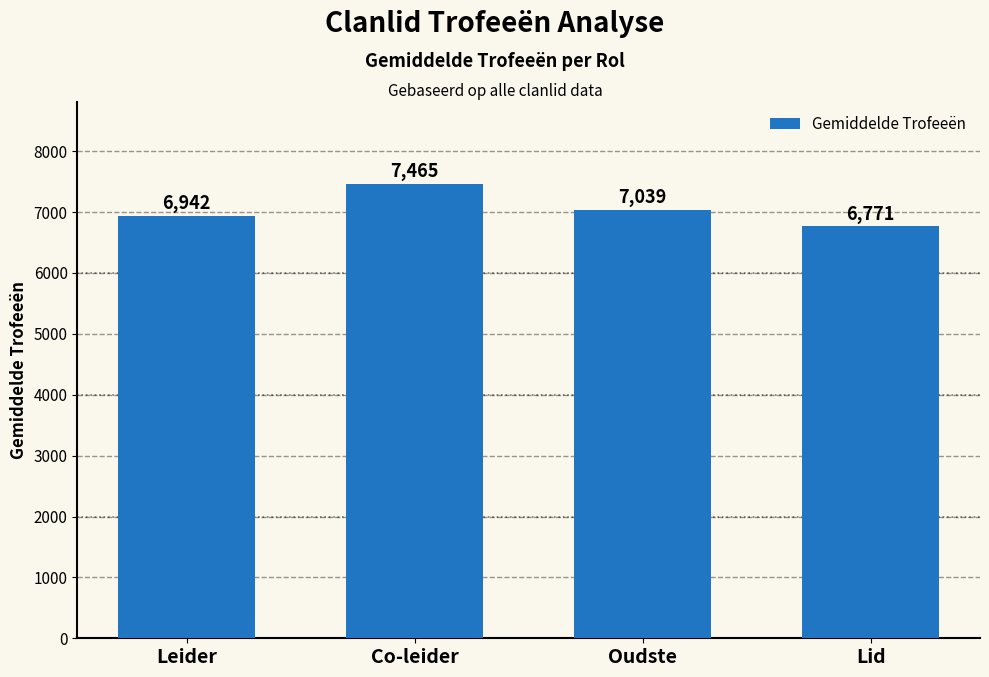

Is it true that the value at Oudste is 7039?

True